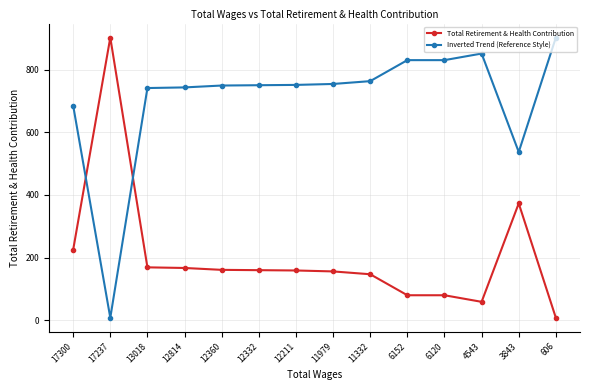

What are all the series names shown in the legend?

Total Retirement & Health Contribution, Inverted Trend (Reference Style)